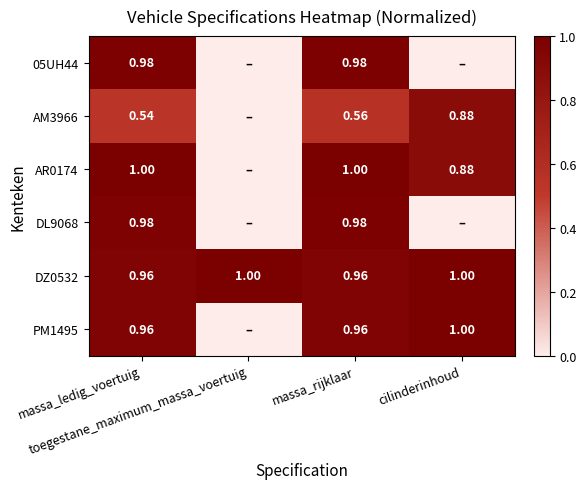

Which category has the highest value in the AR0174 series?

massa_ledig_voertuig